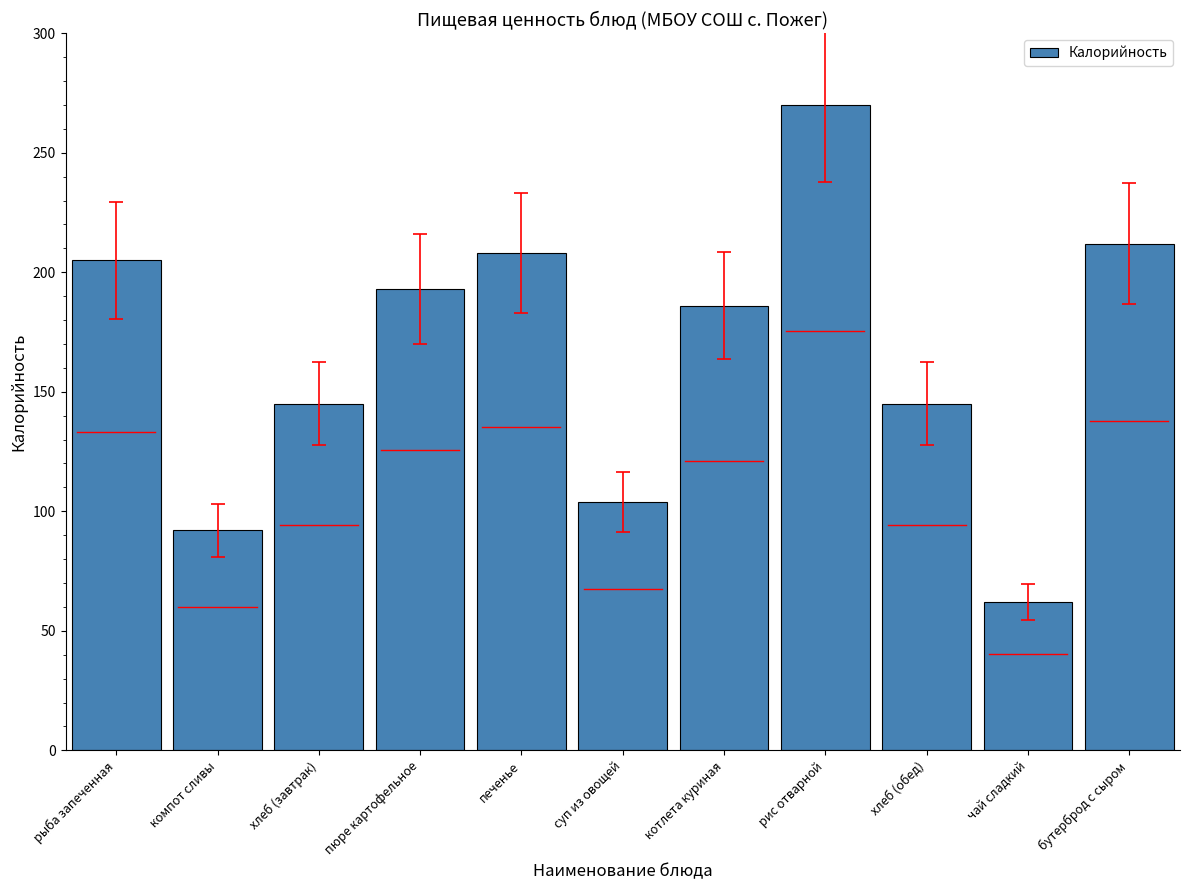

Count the number of categories in the chart.

11